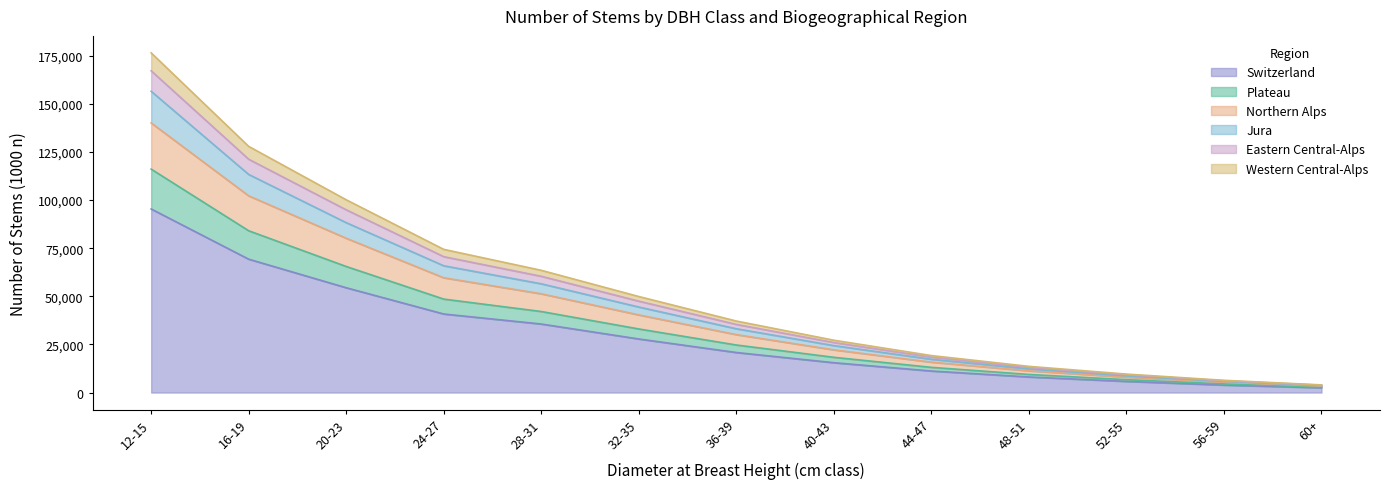

At which label does Switzerland reach its peak?

12-15